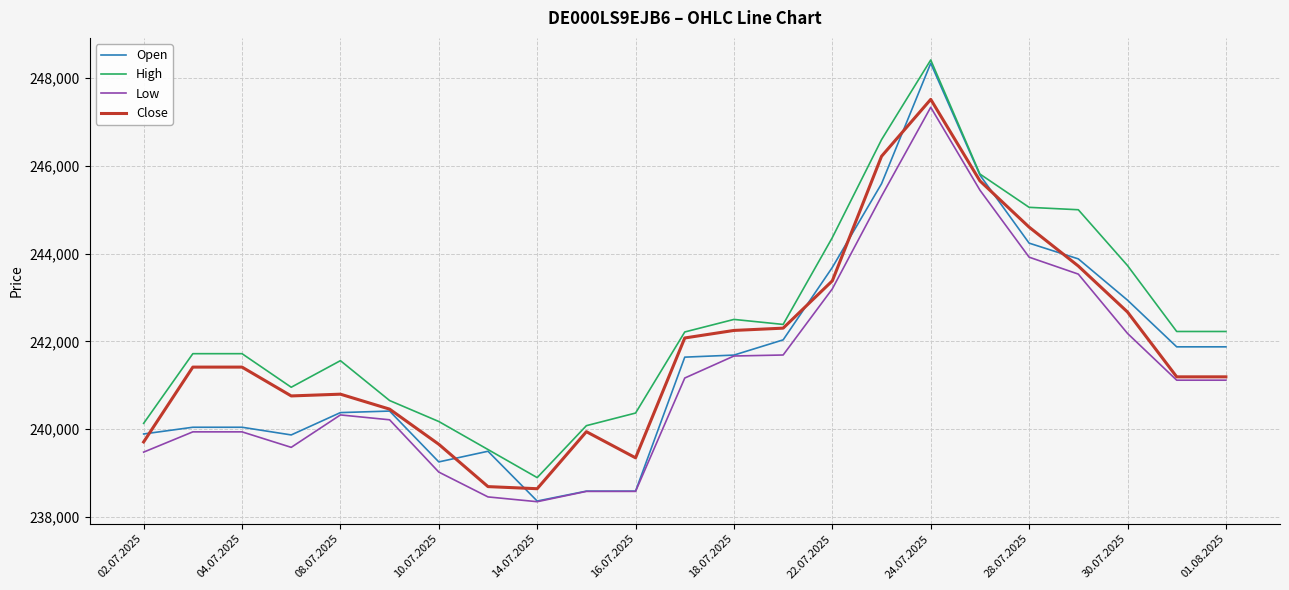

What are all the series names shown in the legend?

Open, High, Low, Close